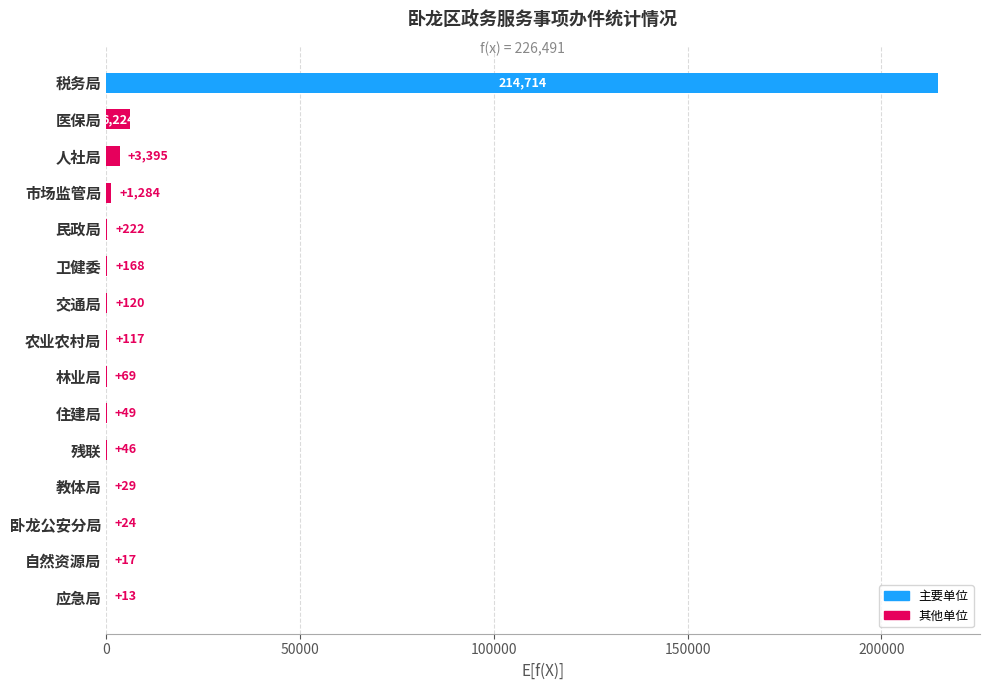

Reading top to bottom, list all the values displayed in this chart.

税务局=214714	医保局=6224	人社局=3395	市场监管局=1284	民政局=222	卫健委=168	交通局=120	农业农村局=117	林业局=69	住建局=49	残联=46	教体局=29	卧龙公安分局=24	自然资源局=17	应急局=13